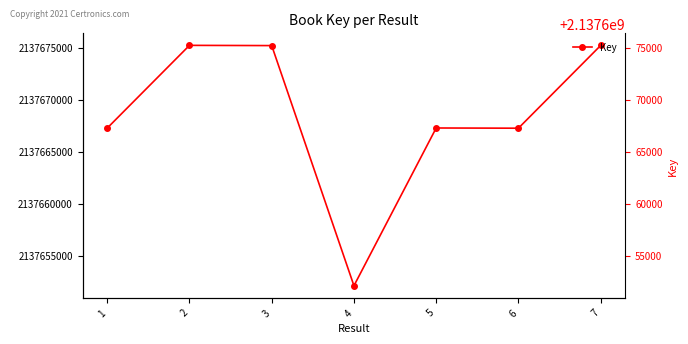

Does the chart have visible grid lines?

No